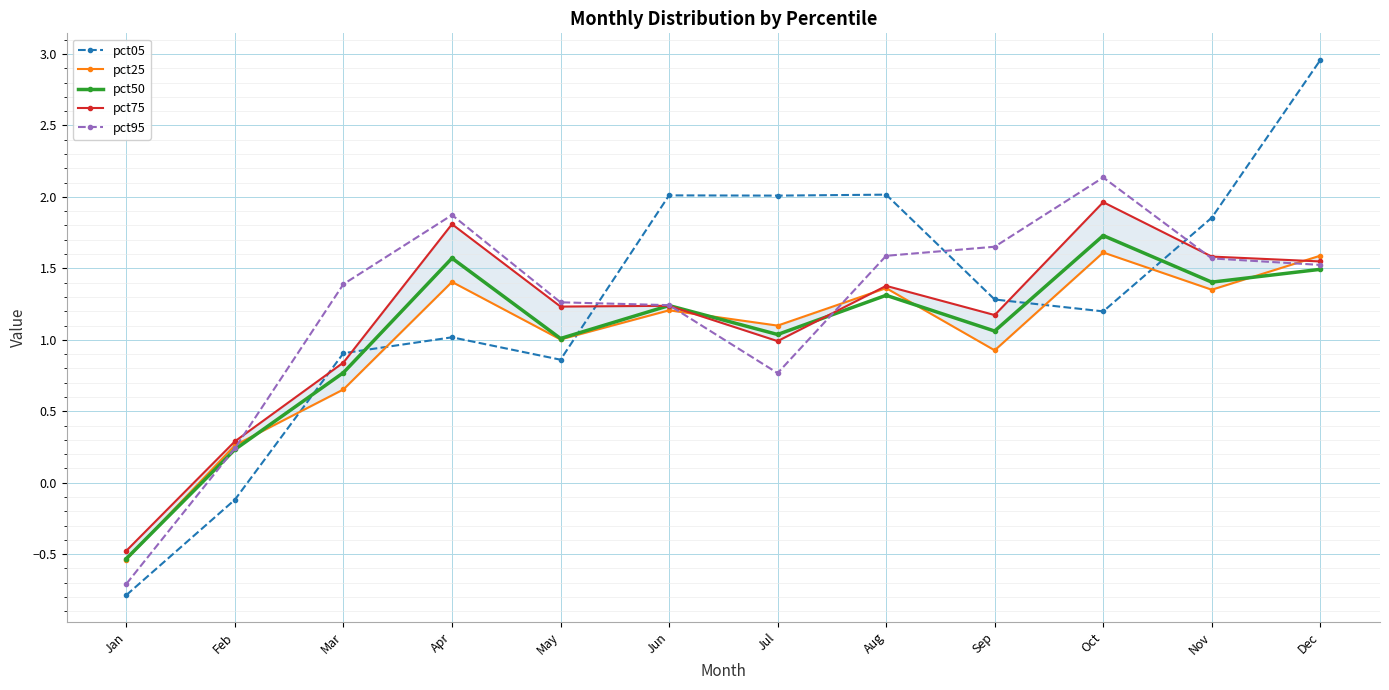

Reading right to left, extract all data points from this chart.

pct05: Dec=3.0	Nov=1.9	Oct=1.2	Sep=1.3	Aug=2.0	Jul=2.0	Jun=2.0	May=0.9	Apr=1.0	Mar=0.9	Feb=-0.1	Jan=-0.8
pct25: Dec=1.6	Nov=1.4	Oct=1.6	Sep=0.9	Aug=1.4	Jul=1.1	Jun=1.2	May=1.0	Apr=1.4	Mar=0.7	Feb=0.3	Jan=-0.5
pct50: Dec=1.5	Nov=1.4	Oct=1.7	Sep=1.1	Aug=1.3	Jul=1.0	Jun=1.2	May=1.0	Apr=1.6	Mar=0.8	Feb=0.2	Jan=-0.5
pct75: Dec=1.5	Nov=1.6	Oct=2.0	Sep=1.2	Aug=1.4	Jul=1.0	Jun=1.2	May=1.2	Apr=1.8	Mar=0.8	Feb=0.3	Jan=-0.5
pct95: Dec=1.5	Nov=1.6	Oct=2.1	Sep=1.7	Aug=1.6	Jul=0.8	Jun=1.2	May=1.3	Apr=1.9	Mar=1.4	Feb=0.2	Jan=-0.7